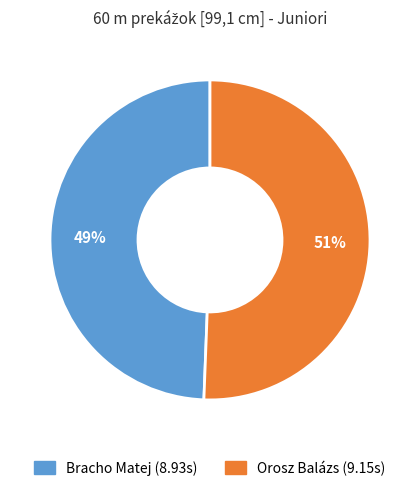

Approximately how many times larger is the value at Orosz Balázs compared to Bracho Matej?

1.0